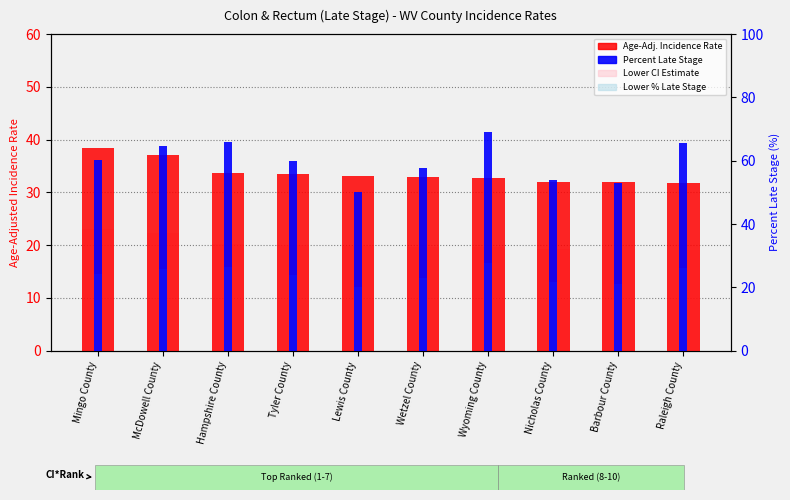

List the labels in order of Lower % Late Stage value, largest first.

Wyoming County, Hampshire County, Raleigh County, McDowell County, Mingo County, Tyler County, Wetzel County, Nicholas County, Barbour County, Lewis County